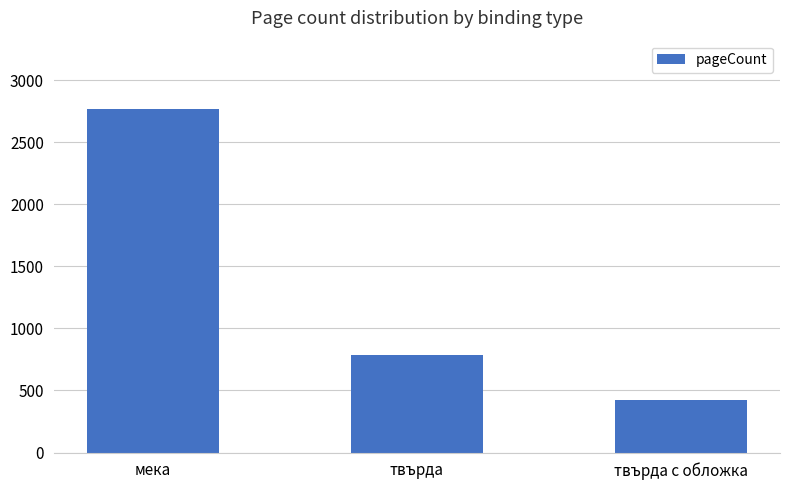

Reading left to right, transcribe all the data shown in this chart.

2764	784	424